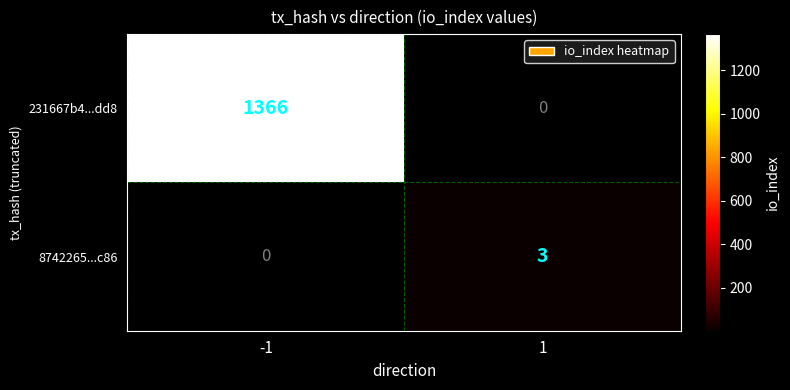

At how many categories does at least one series exceed 822?

1